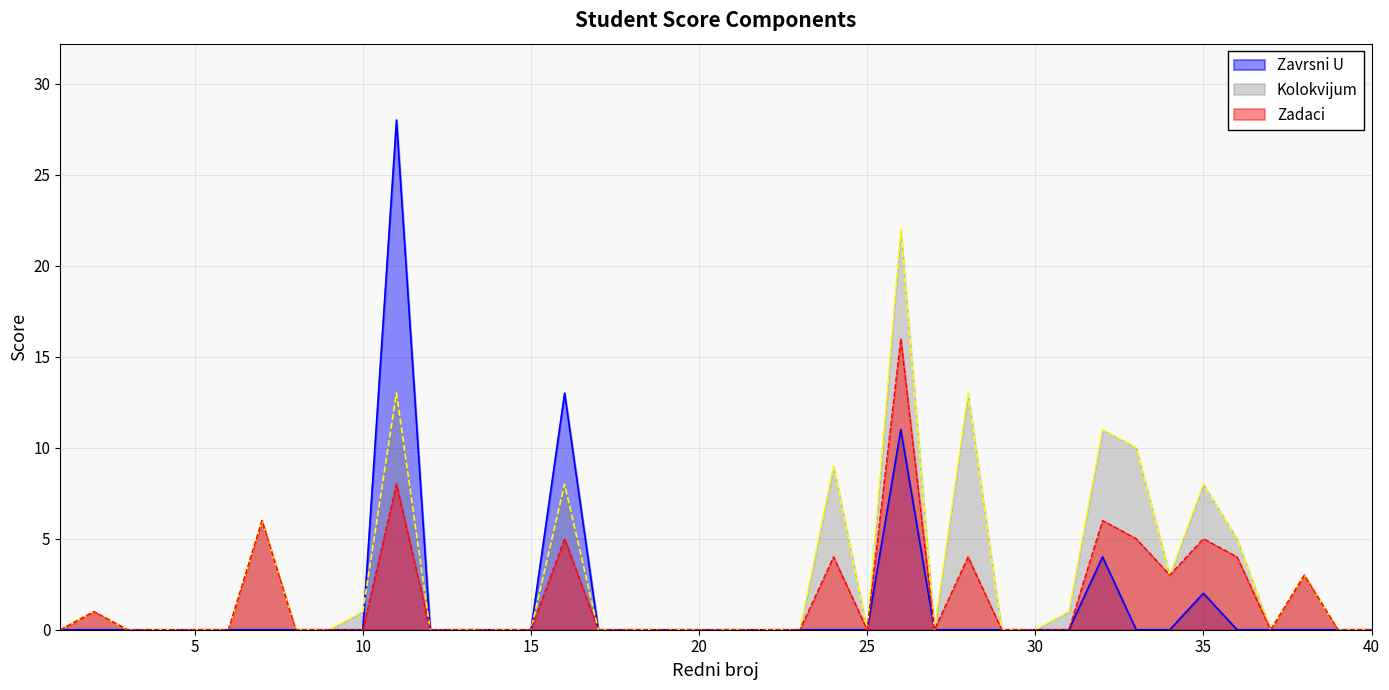

At how many categories does at least one series exceed 13?

2